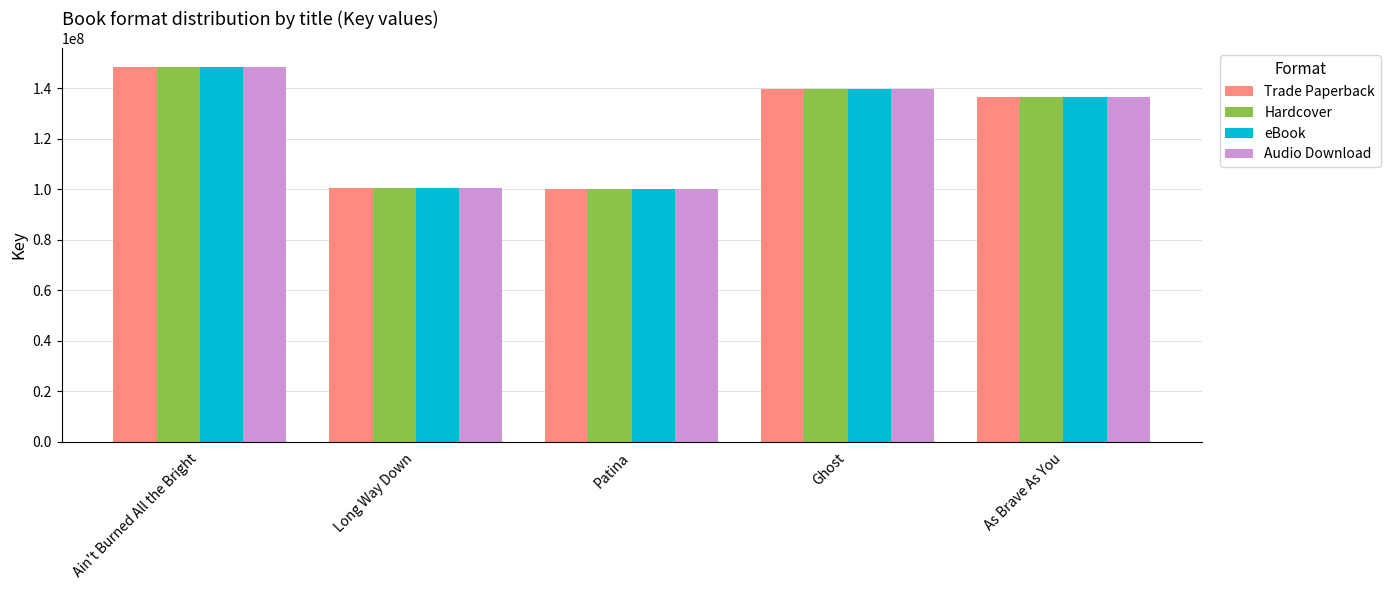

Where does the Trade Paperback series first go above 136319663?

Ain't Burned All the Bright